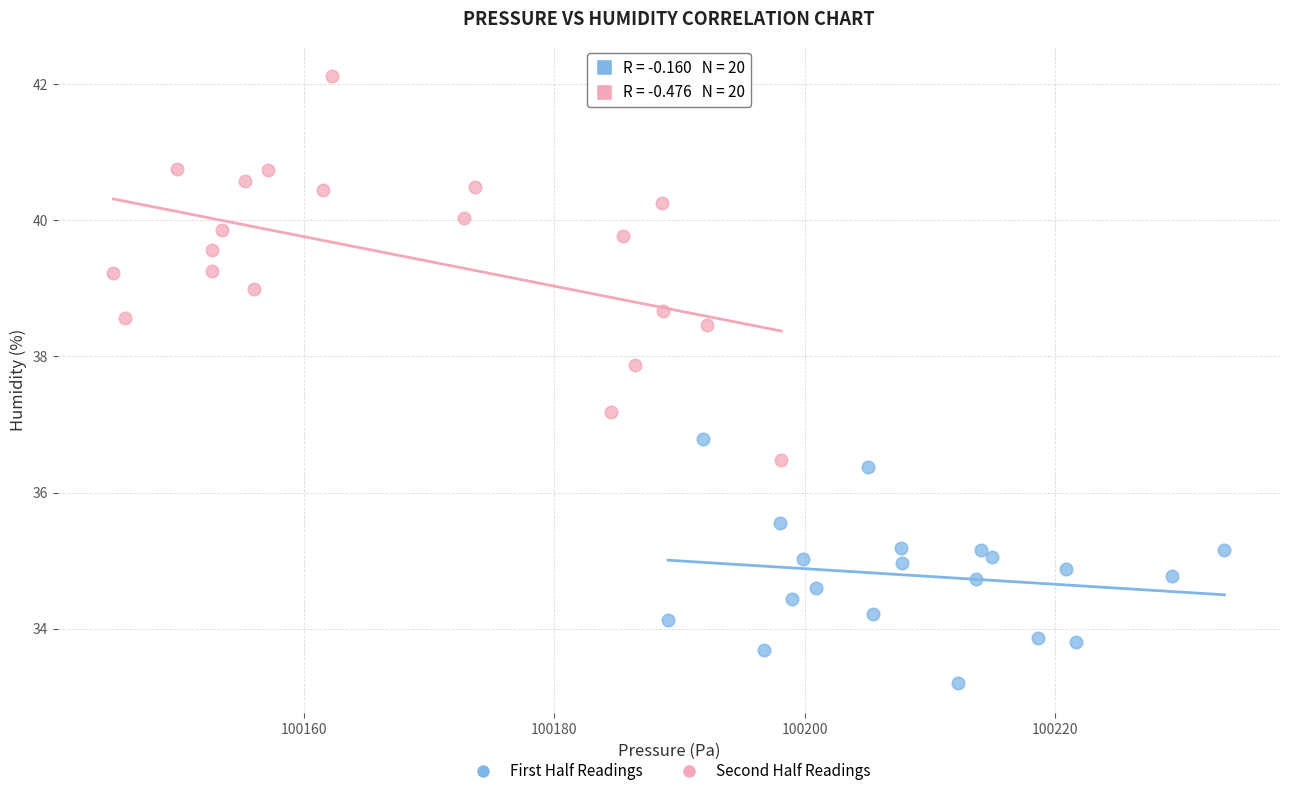

What are all the series names shown in the legend?

First Half Readings, Second Half Readings